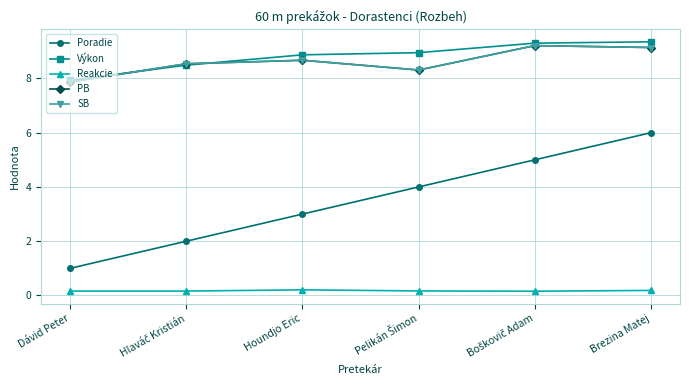

Does the chart display data point markers on the line(s)?

Yes